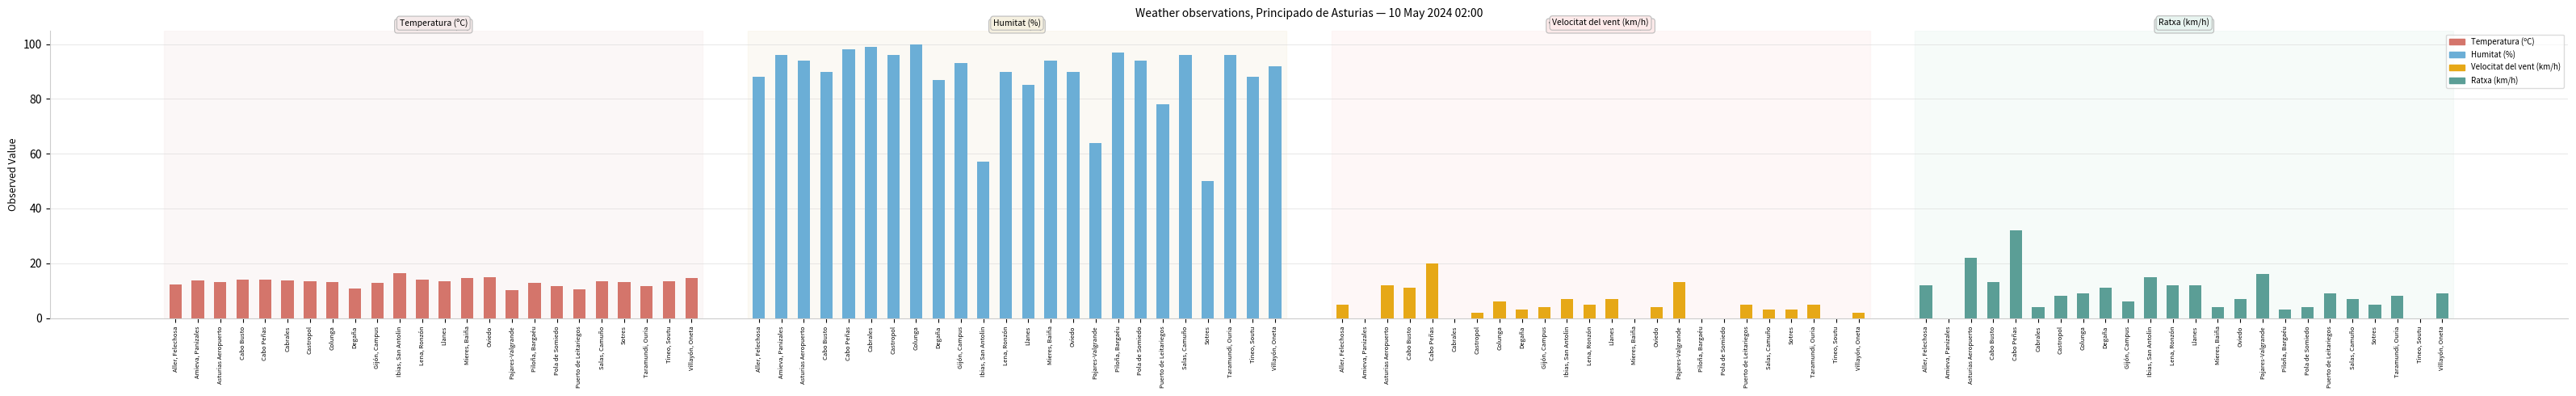

Are the bars horizontal?

No